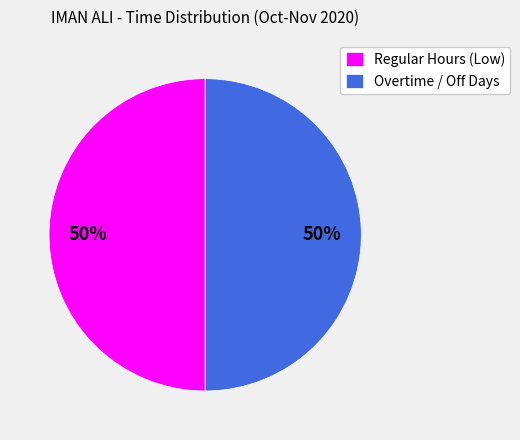

The Overtime / Off Days slice represents 50% of the pie. True or false?

True